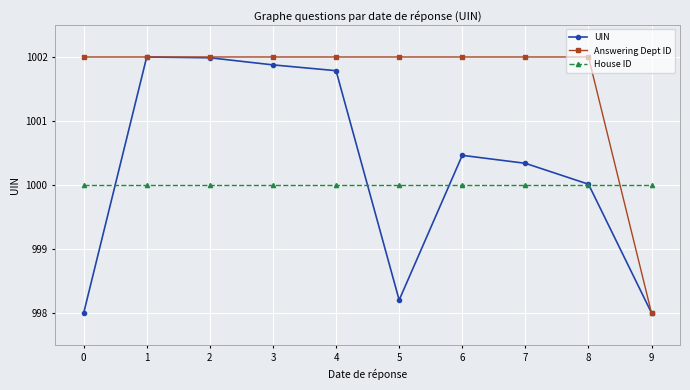

Is the value of UIN at 3 greater than the value of Answering Dept ID at 4?

No